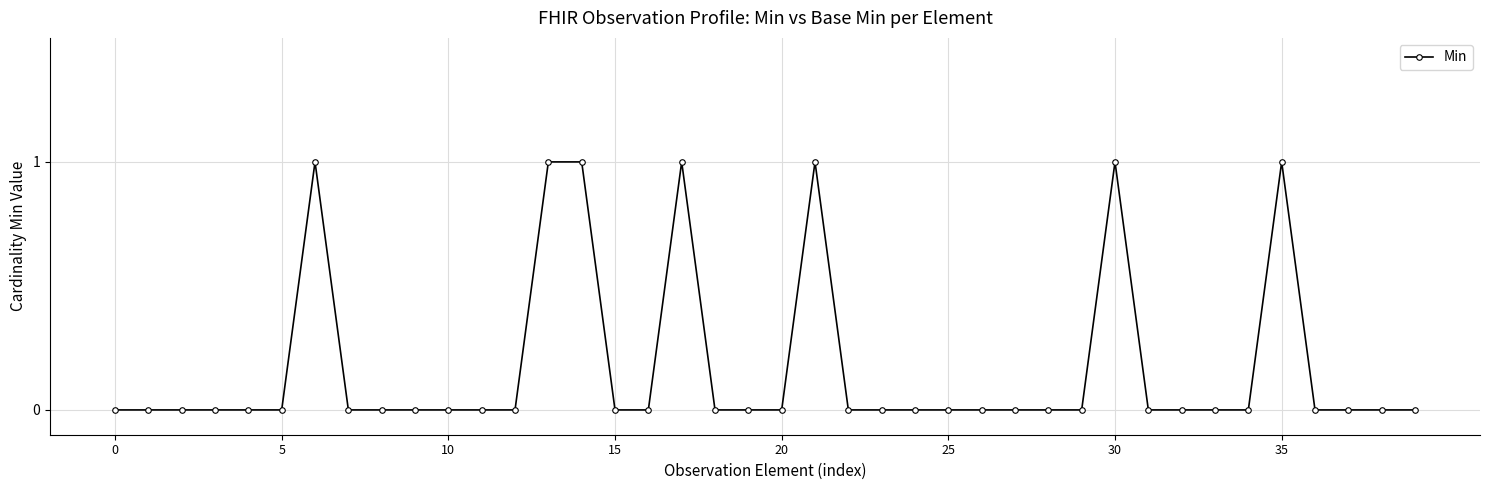

True or false: the data has more than 0 interior local peaks.

True